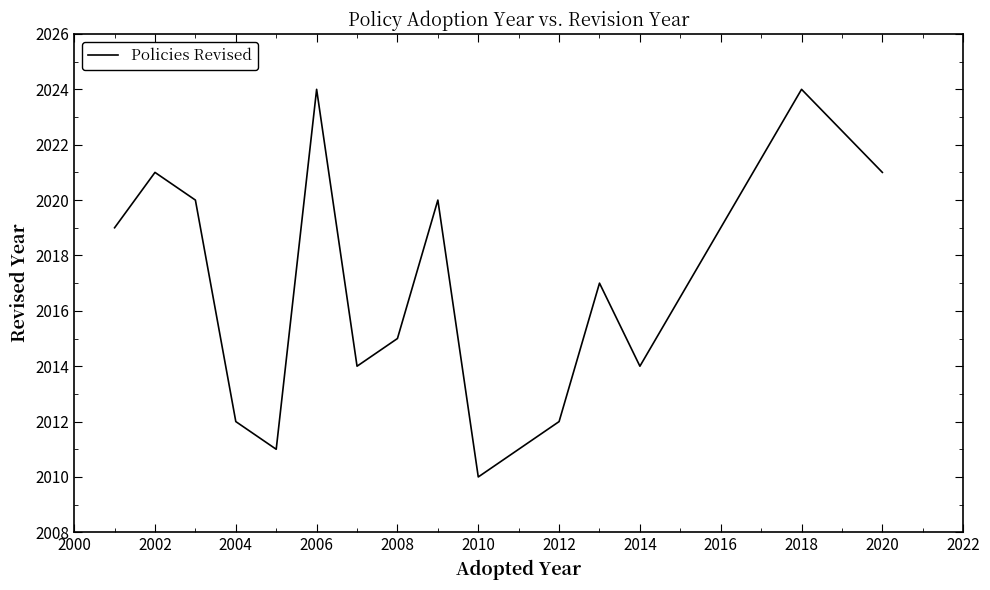

What is the smallest value displayed?

2010